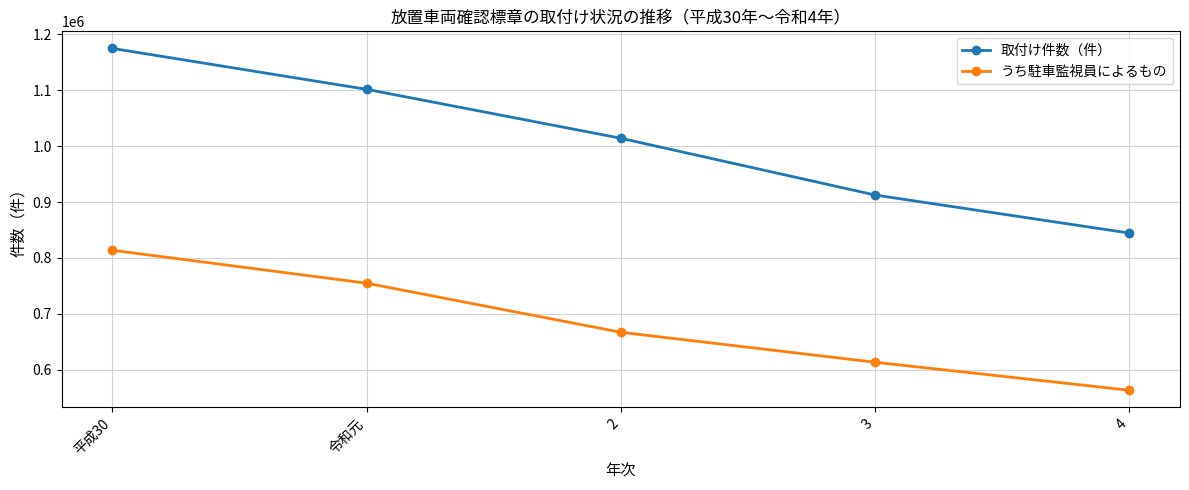

What is the difference between the maximum and minimum values in the 取付け件数（件） series?

330035